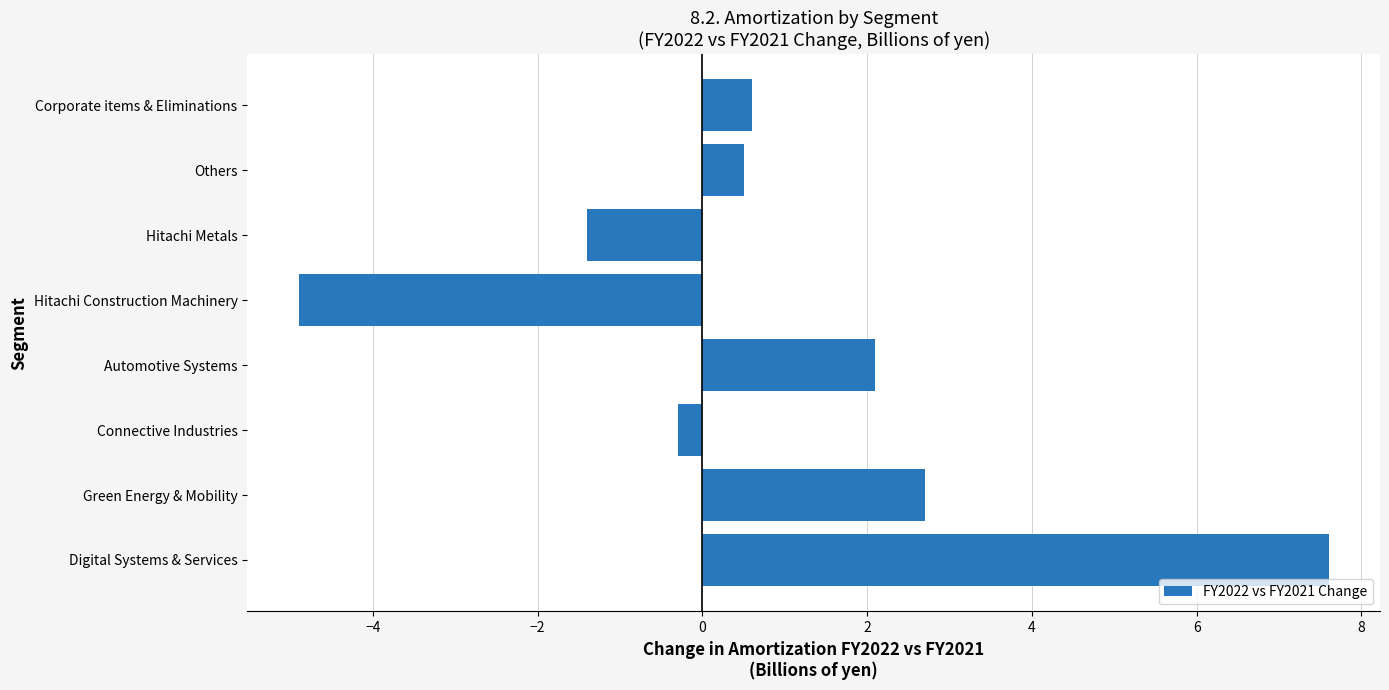

Read the value at Hitachi Metals.

-1.4